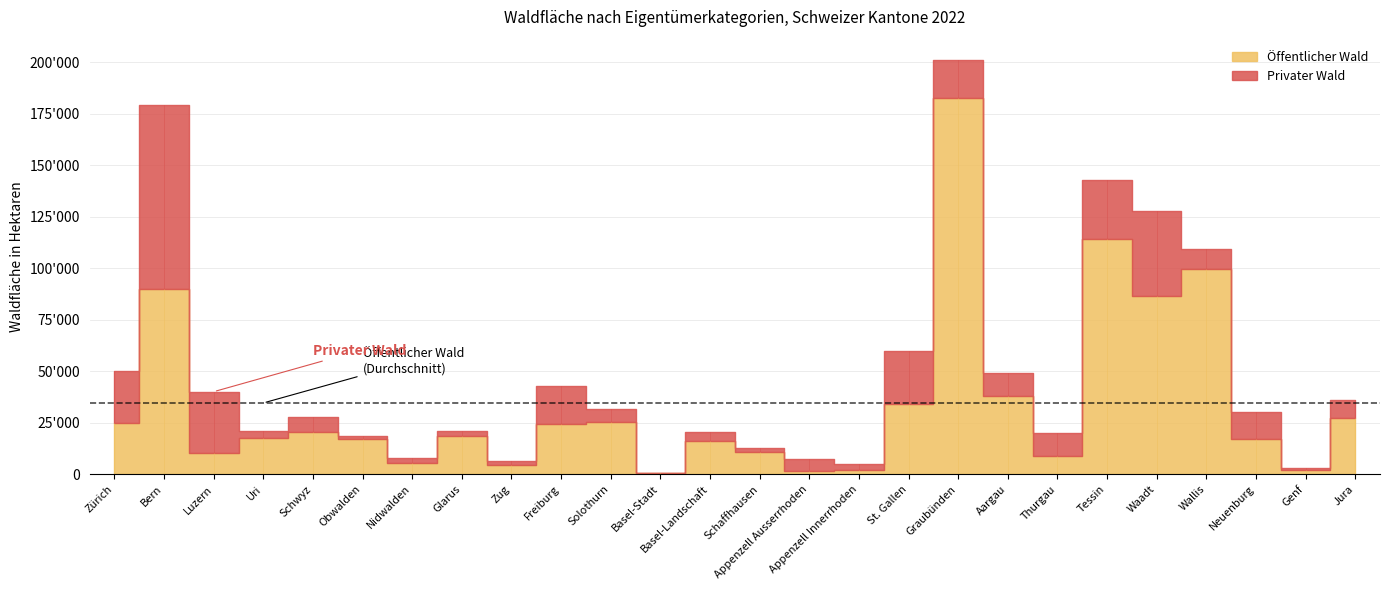

How many lines are shown in the chart?

2